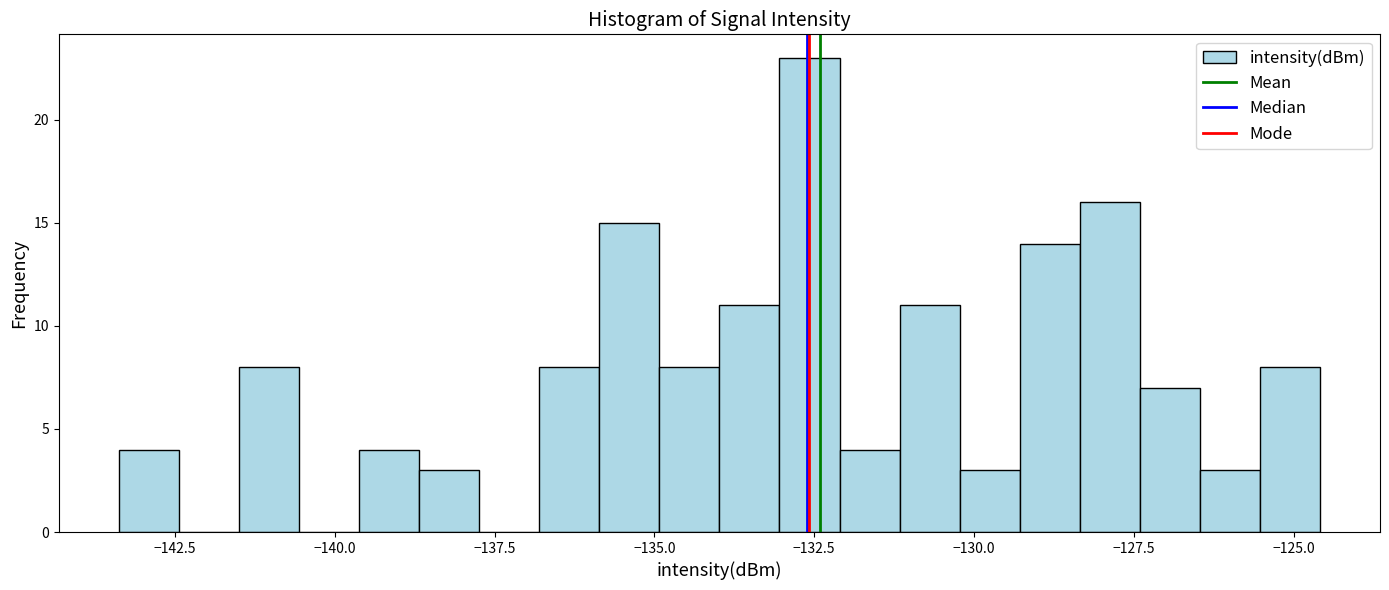

Around what value on the x-axis is the tallest bar? Give the approximate position of its centre, as read against the axis.

-132.5